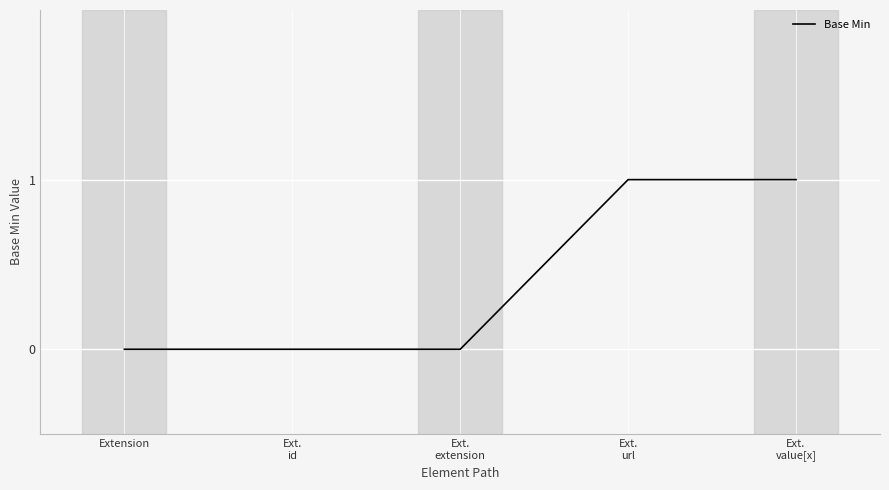

True or false: the data has more than 2 interior local peaks.

False